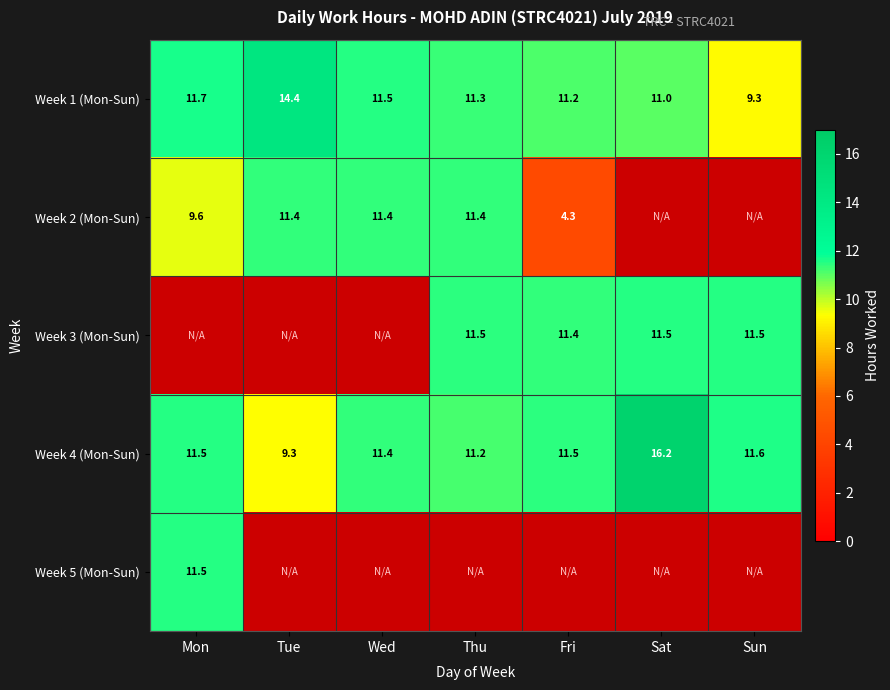

At which label does Week 1 (Mon-Sun) reach its peak?

Tue